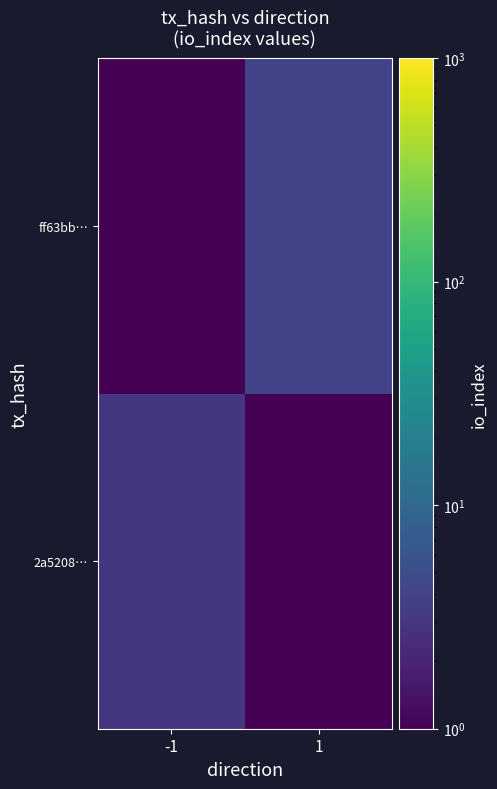

At which category is the sum across all series the highest?

1